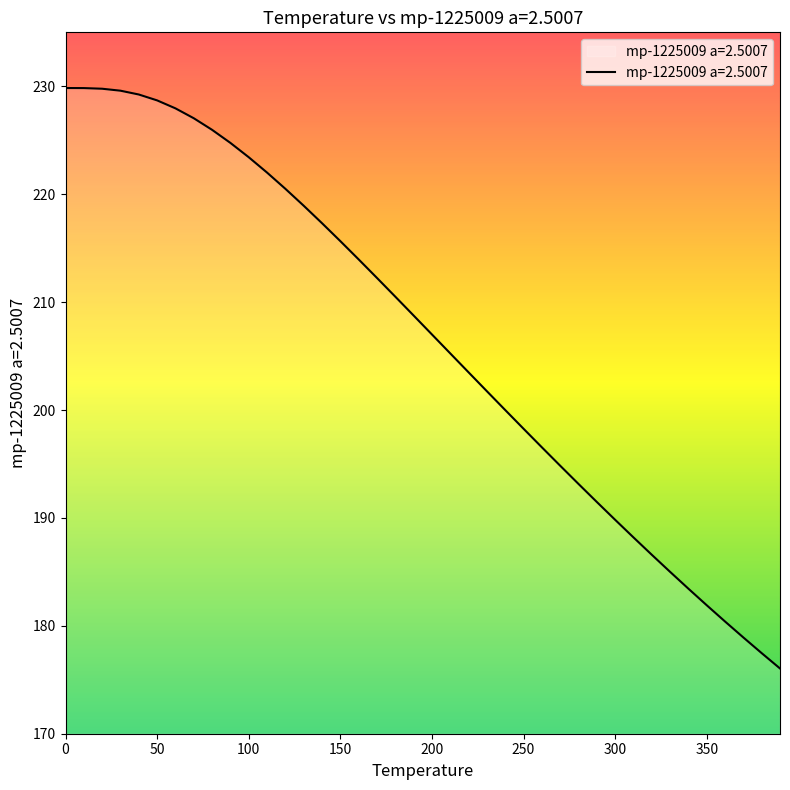

What is the greatest value displayed?

229.8